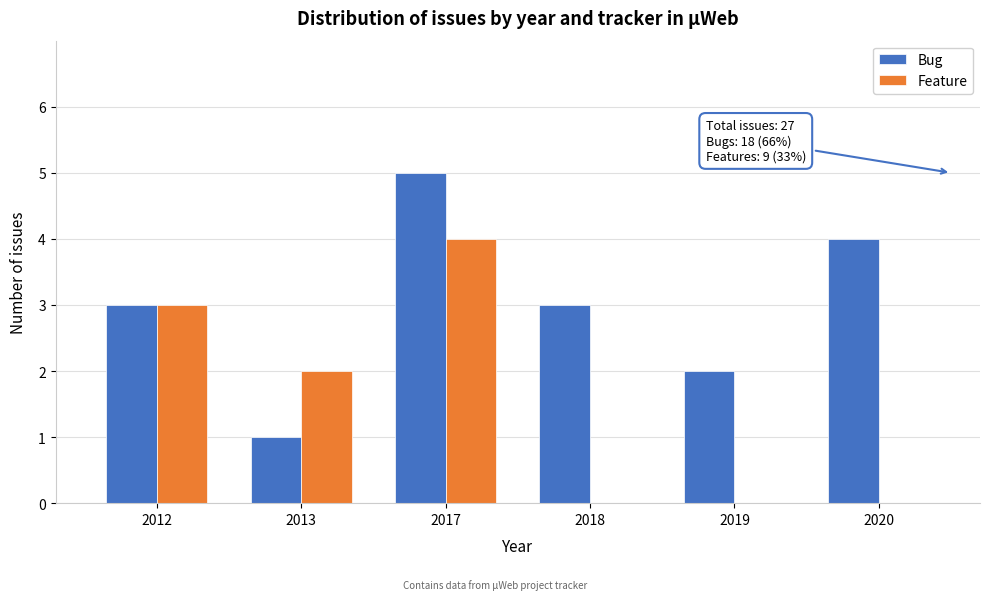

What is the sum of the Bug values at 2020 and 2018?

7